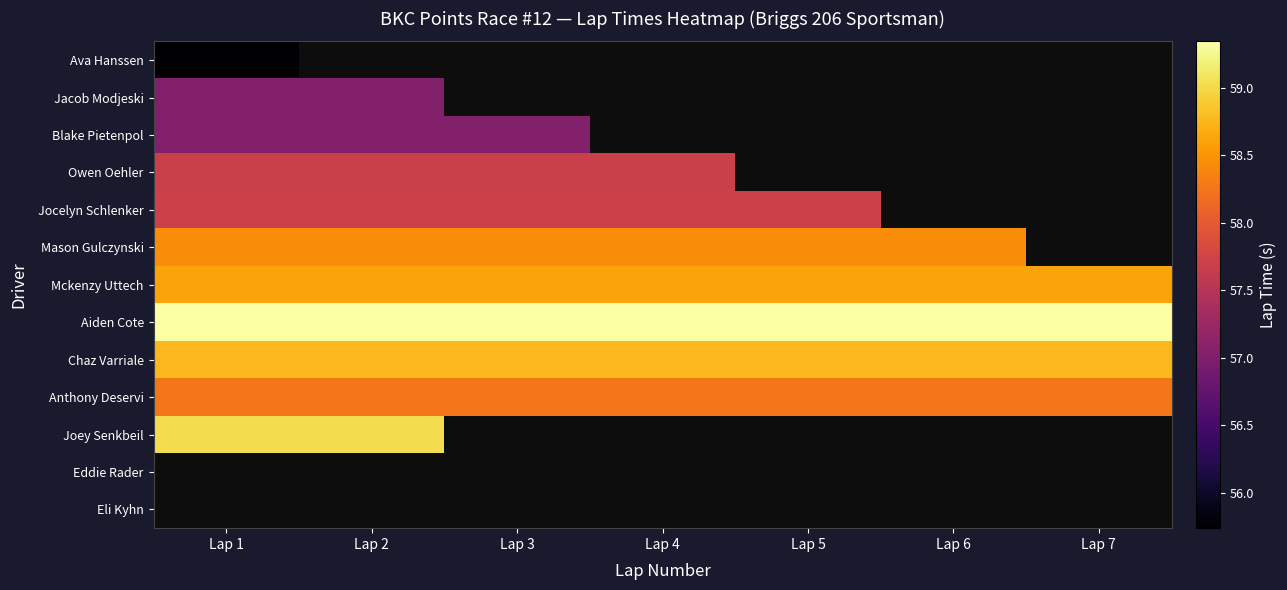

What is the spread (max minus min) of values at Lap 1?

3.6